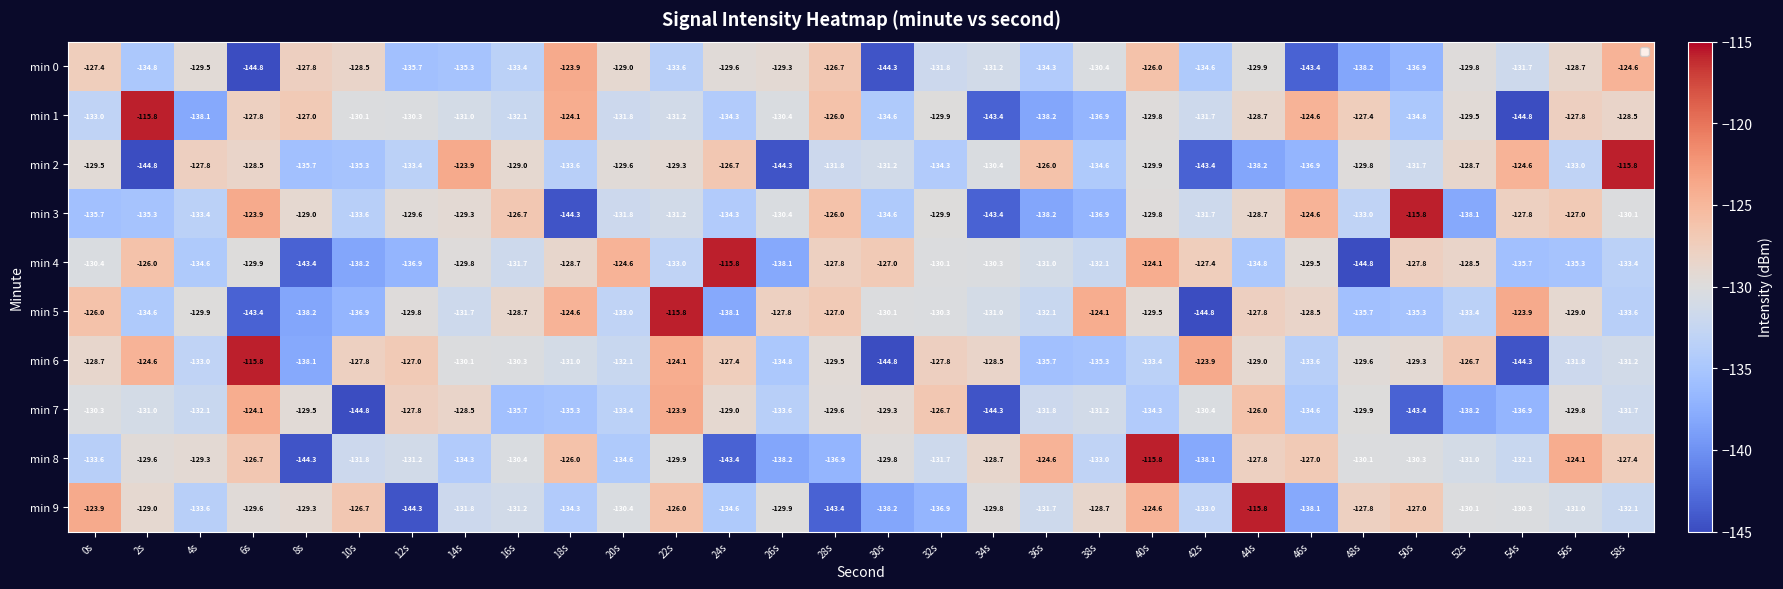

What is the sum of all min 7 values?

-3967.1